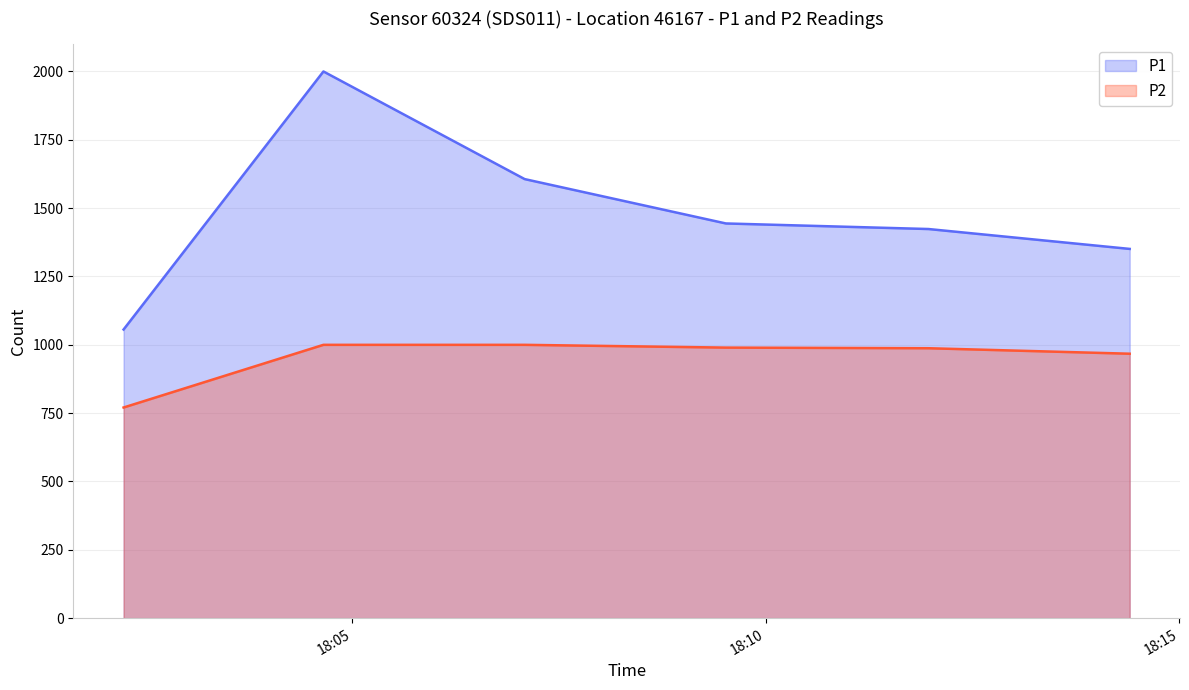

List the series in order of their peak value, lowest first.

P2, P1